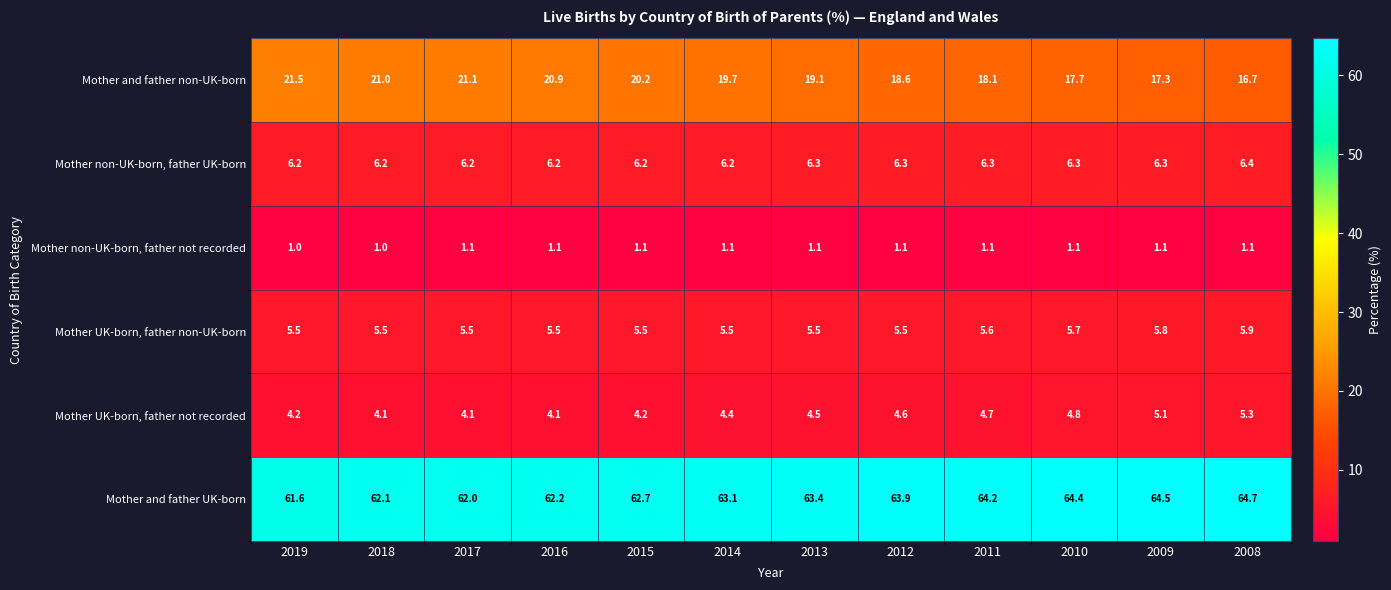

What is the average value of the Mother UK-born, father non-UK-born series?

5.6